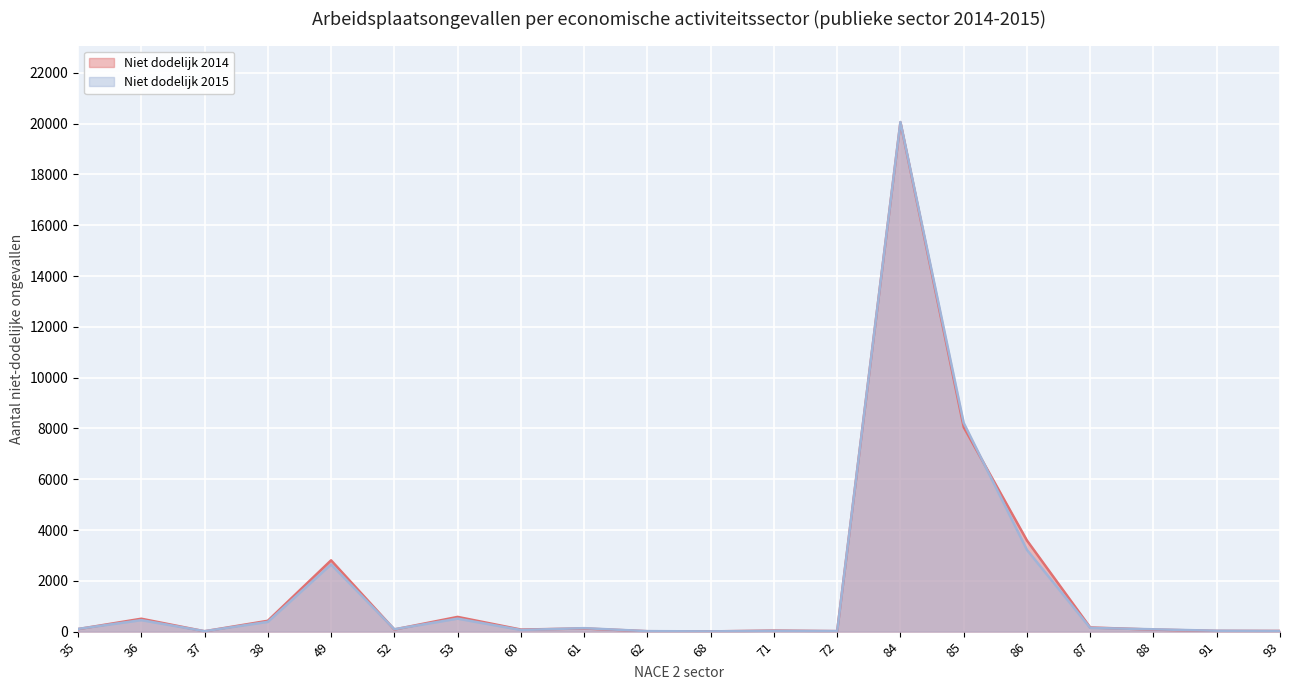

Is it true that Niet dodelijk 2015 equals 36 at 52?

False